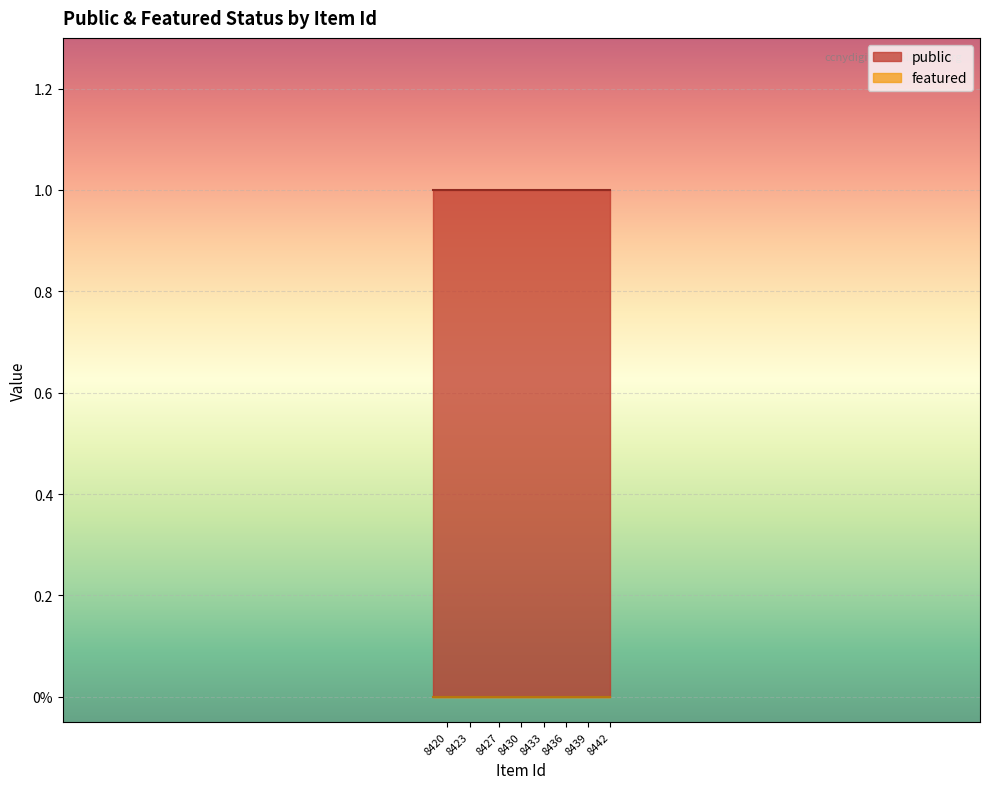

Reading right to left, transcribe all the data shown in this chart.

public: 1	1	1	1	1	1	1	1	1	1	1	1	1	1	1	1	1	1	1	1	1	1	1	1
featured: 0	0	0	0	0	0	0	0	0	0	0	0	0	0	0	0	0	0	0	0	0	0	0	0